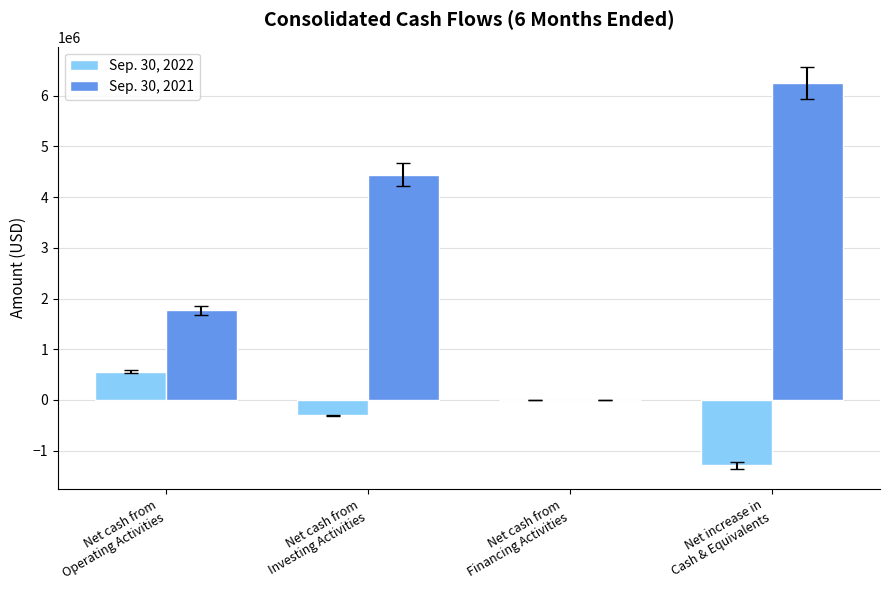

How many series are shown in this chart?

2